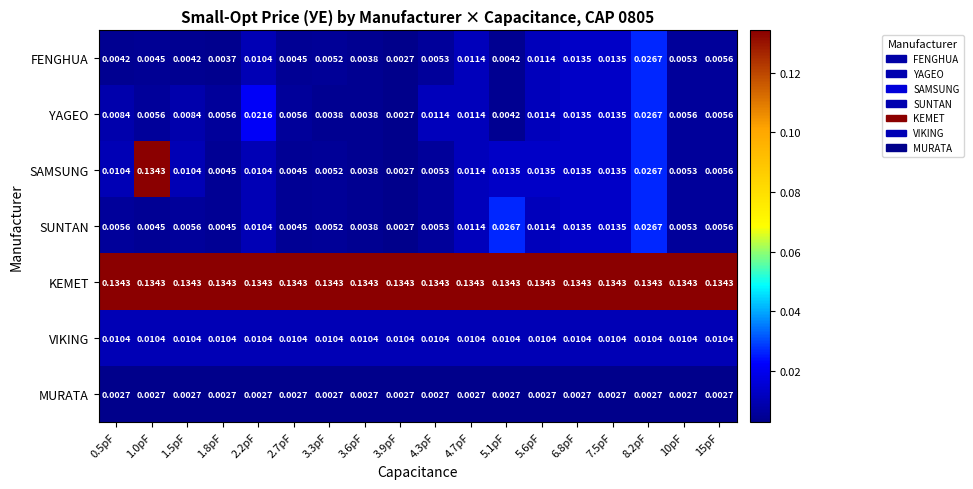

At which category is the sum across all series the highest?

1.0pF